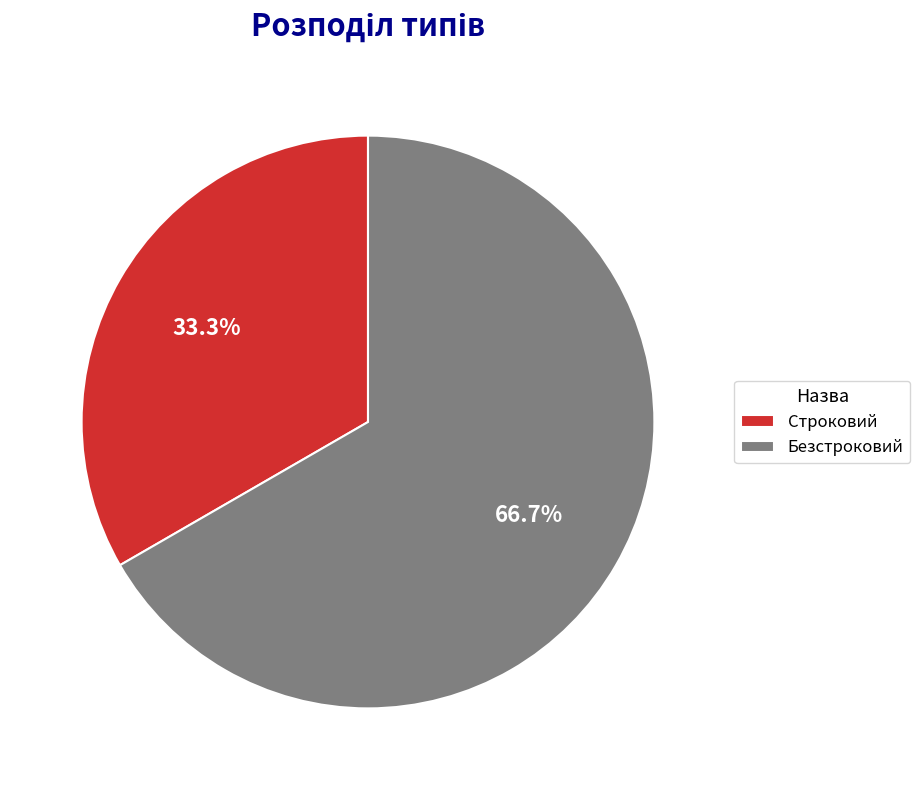

Which slice is the largest?

Безстроковий